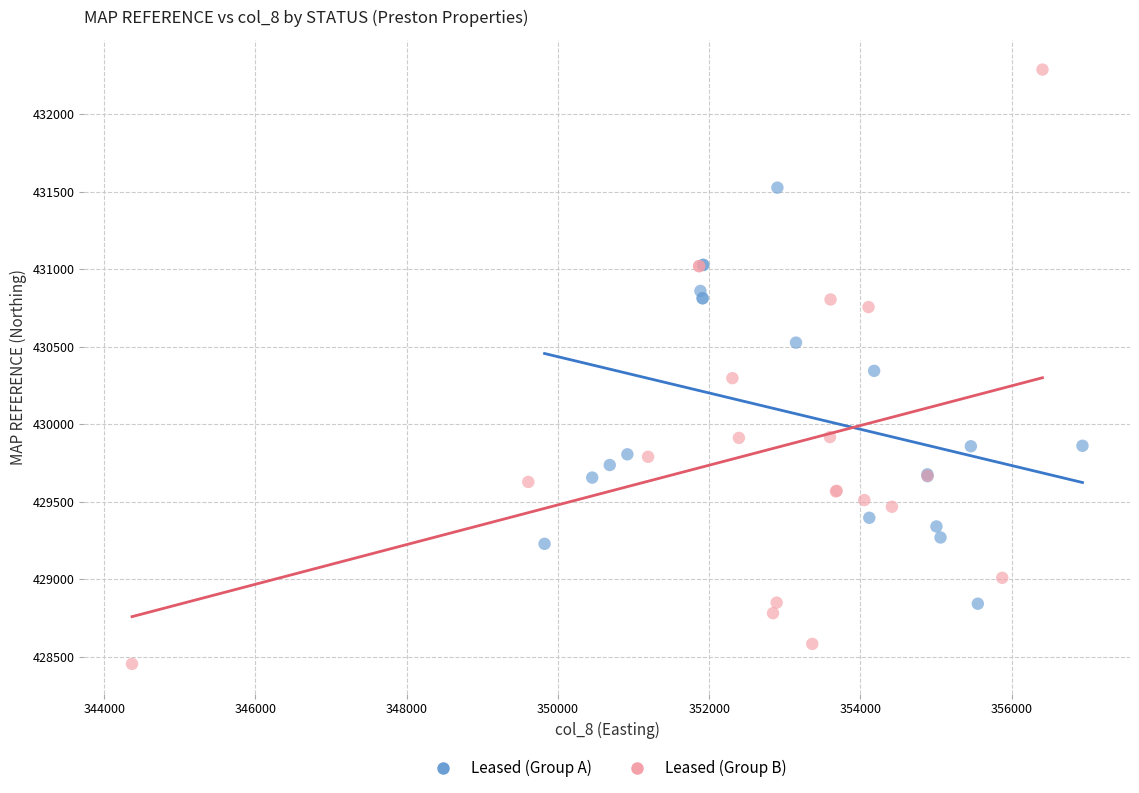

Which series reaches the minimum Y coordinate?

Leased (Group B)